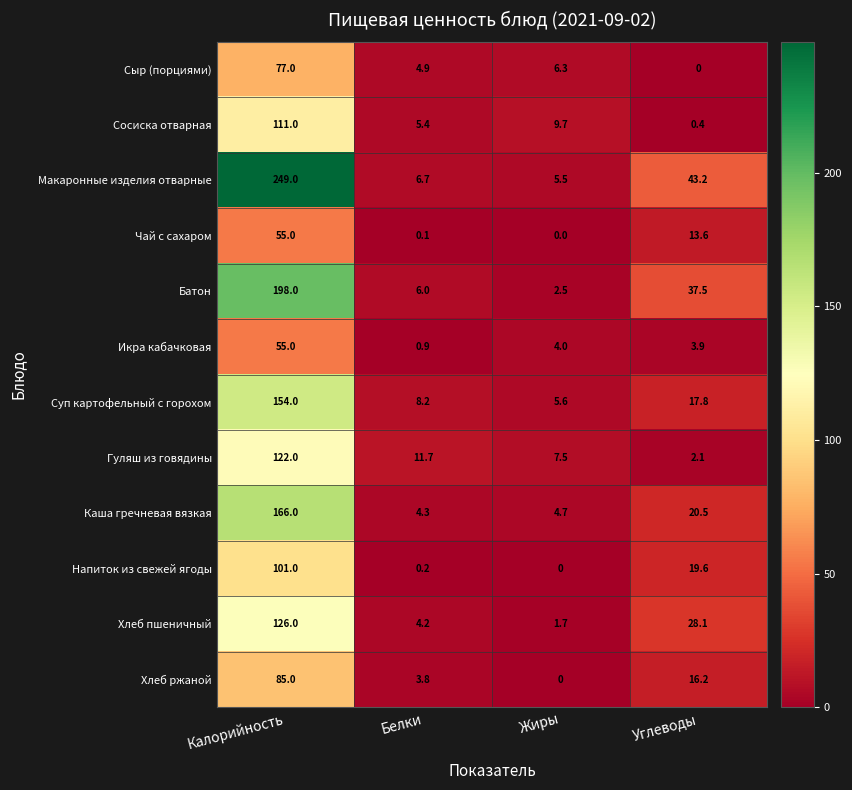

What is the average value of the Чай с сахаром series?

17.2